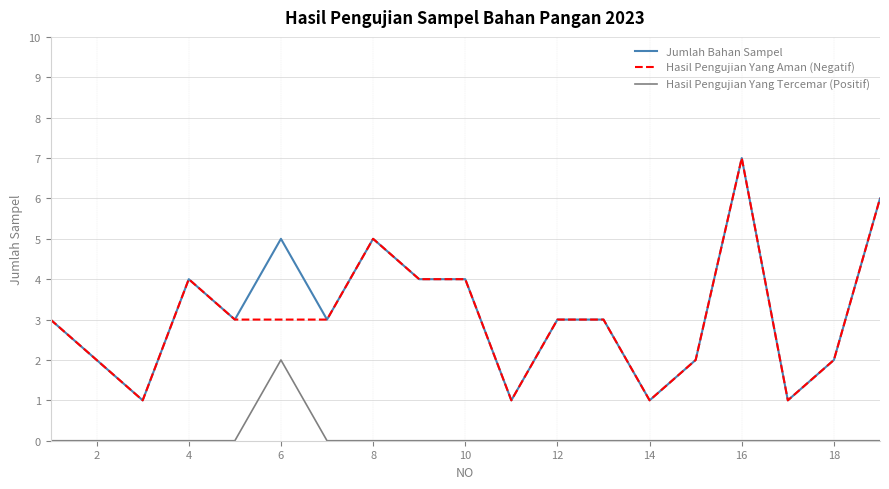

What is the maximum value for Hasil Pengujian Yang Aman (Negatif)?

7